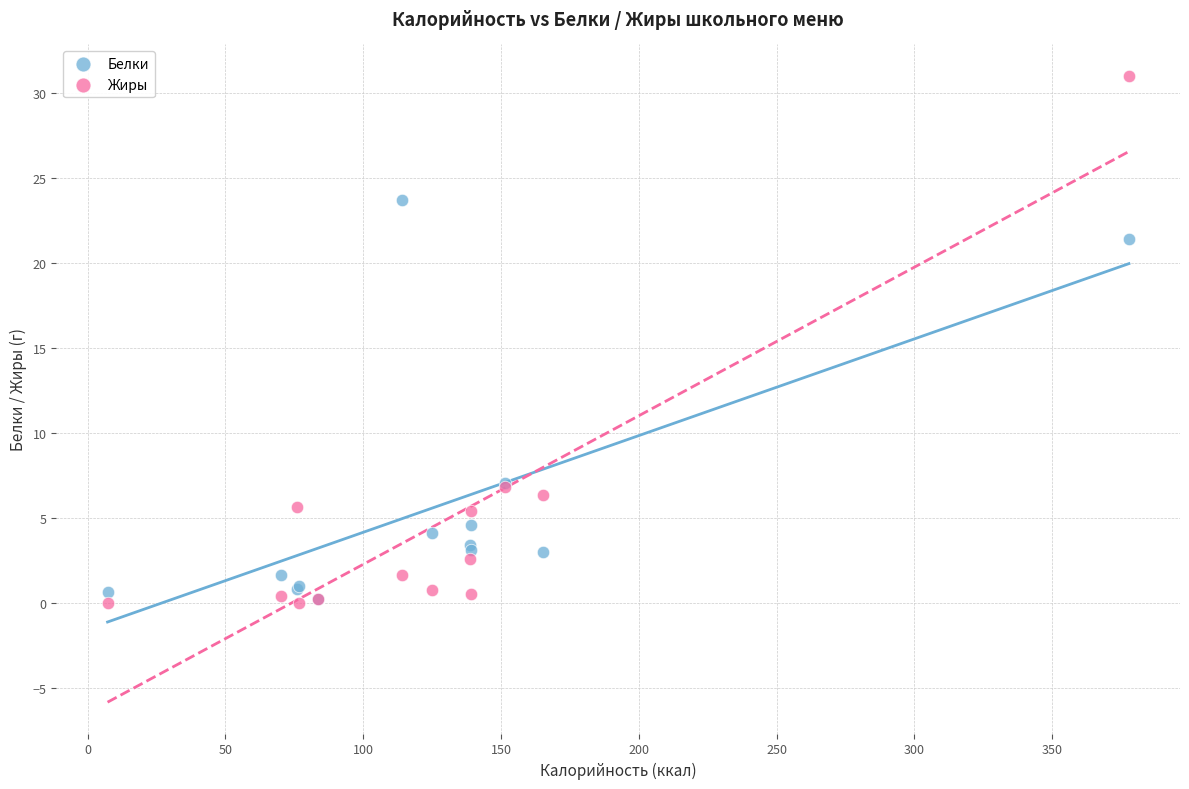

Which series reaches the maximum Y coordinate?

Жиры